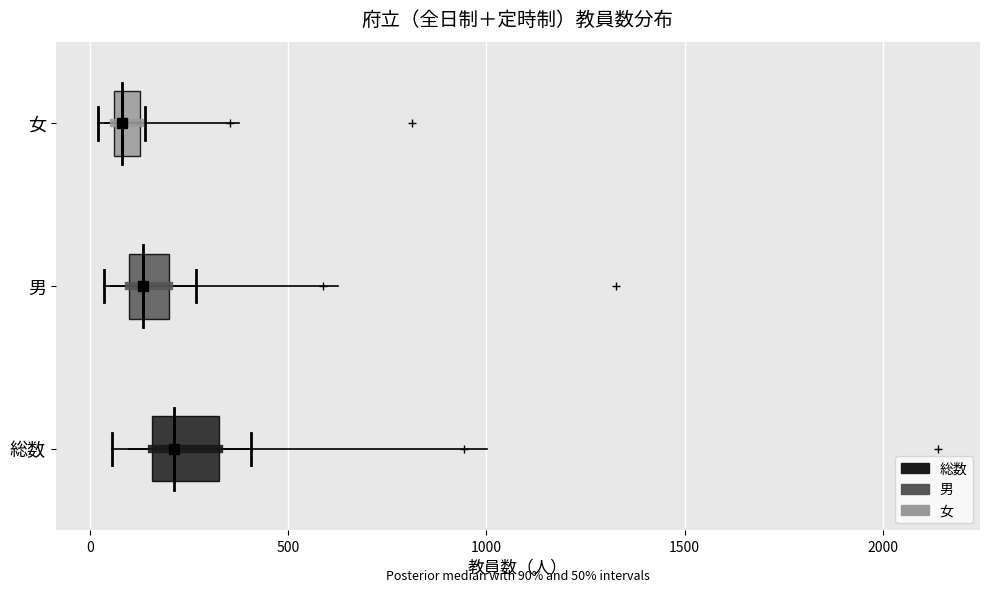

Which box is the widest, from its left edge to its right edge?

総数